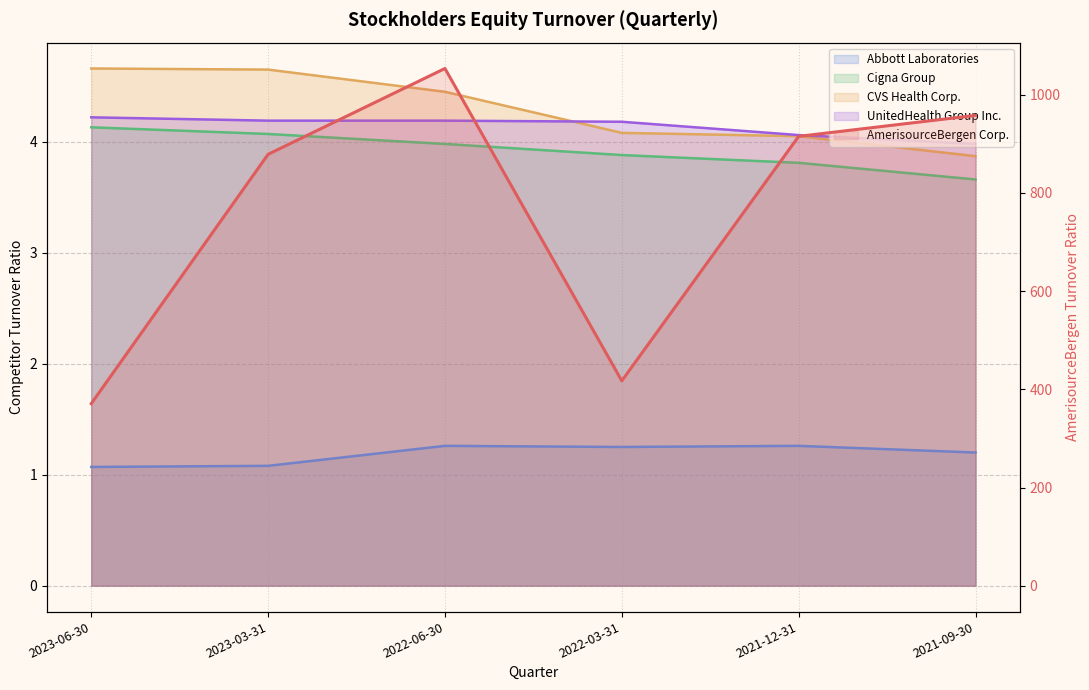

Reading right to left, what are all the values shown in this chart?

AmerisourceBergen Corp.: 958.1	915.4	417.3	1053.6	878.8	370.9
Abbott Laboratories: 1.2	1.3	1.2	1.3	1.1	1.1
Cigna Group: 3.7	3.8	3.9	4.0	4.1	4.1
CVS Health Corp.: 3.9	4.0	4.1	4.5	4.7	4.7
UnitedHealth Group Inc.: 4.0	4.1	4.2	4.2	4.2	4.2